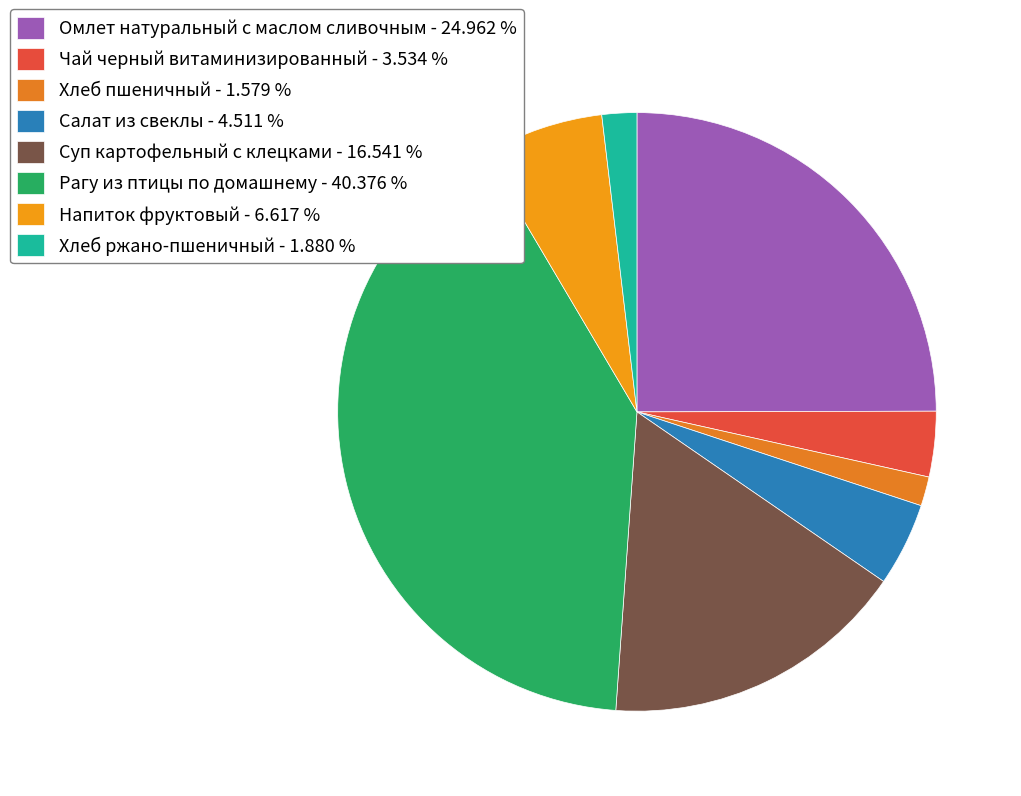

To the nearest percent, what is the average slice percentage?

12%